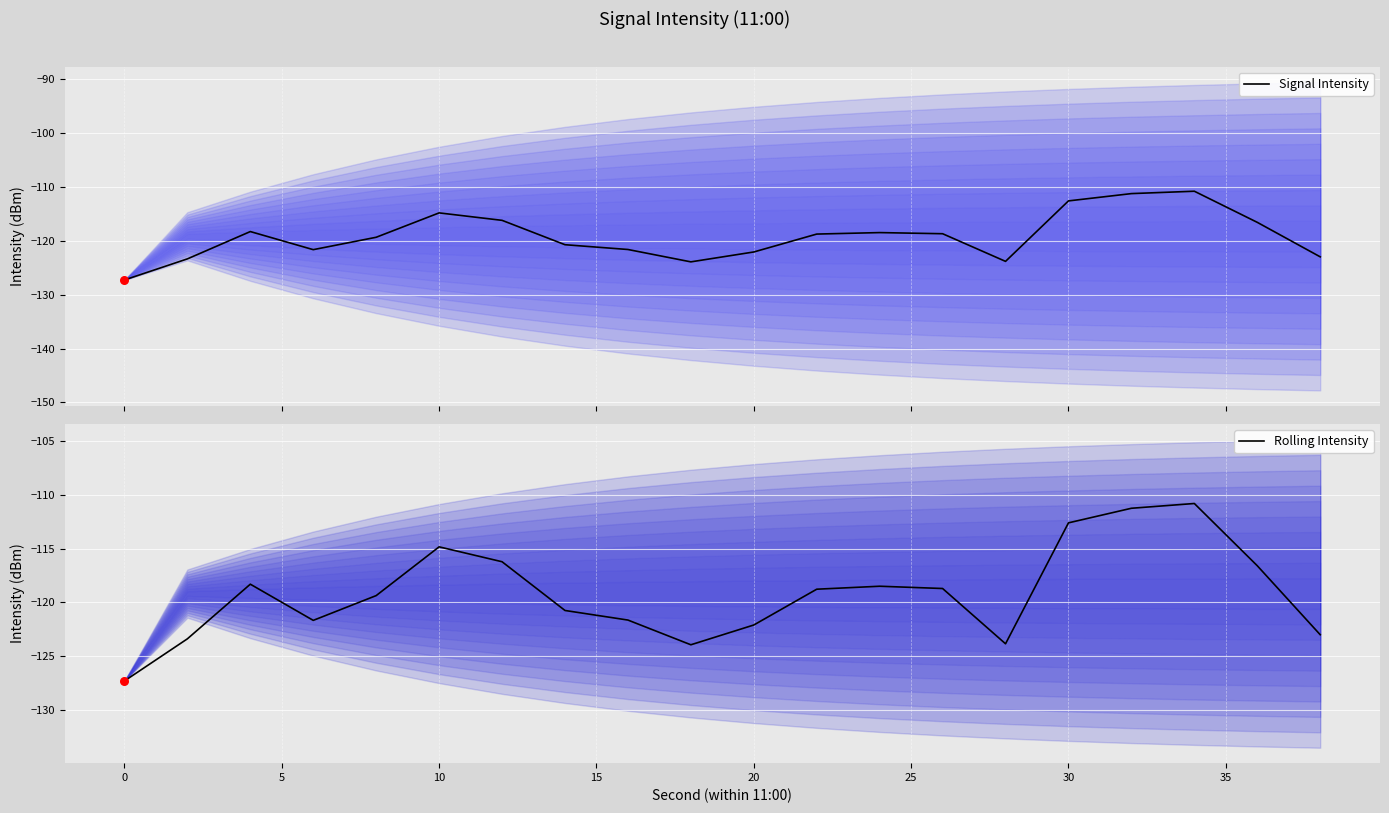

Which series contains the highest Y value?

Signal Intensity